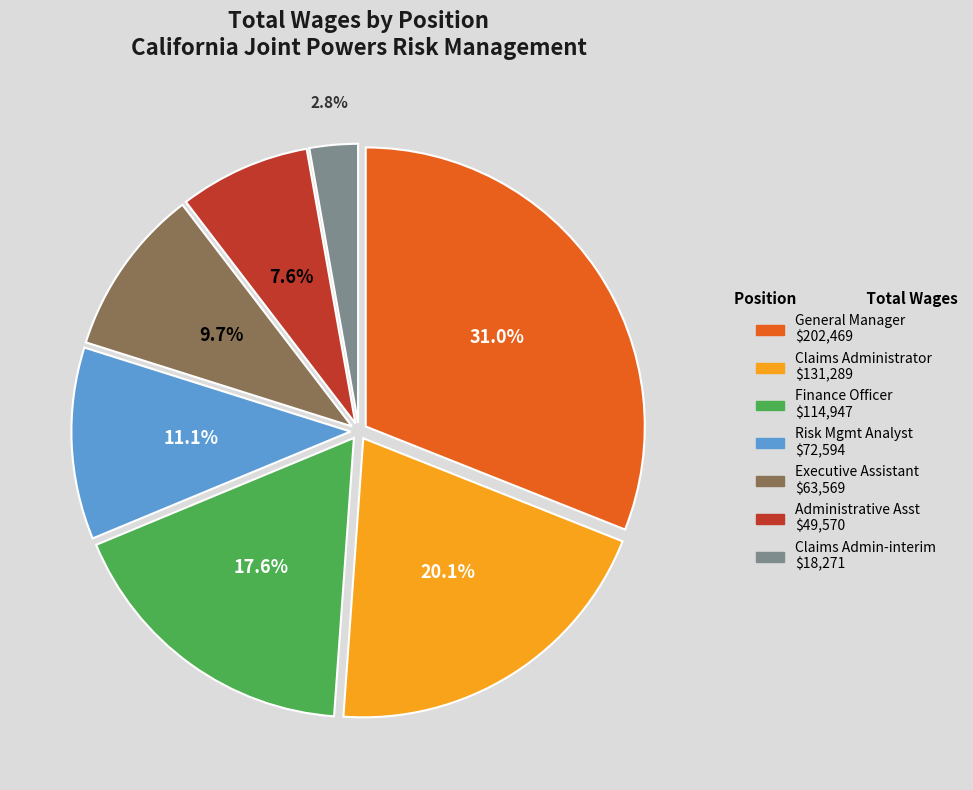

To the nearest percent, what percentage of the pie is General Manager?

31%